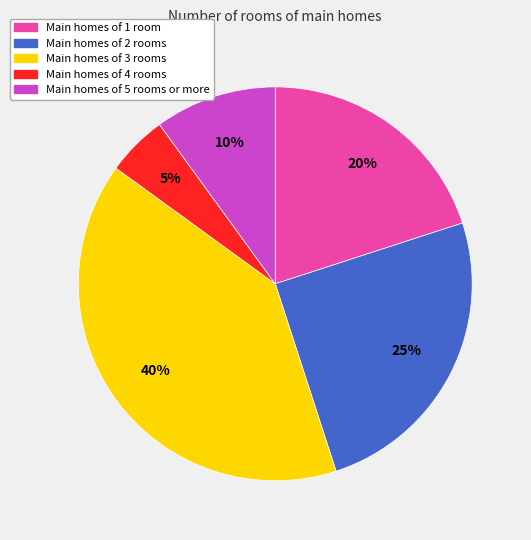

To the nearest percent, what is the average slice percentage?

20%